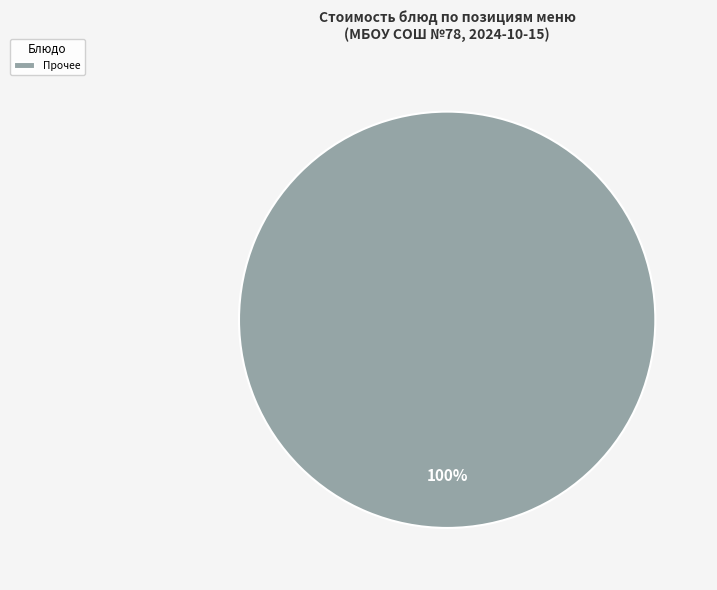

Rank the categories by value from highest to lowest.

Прочее